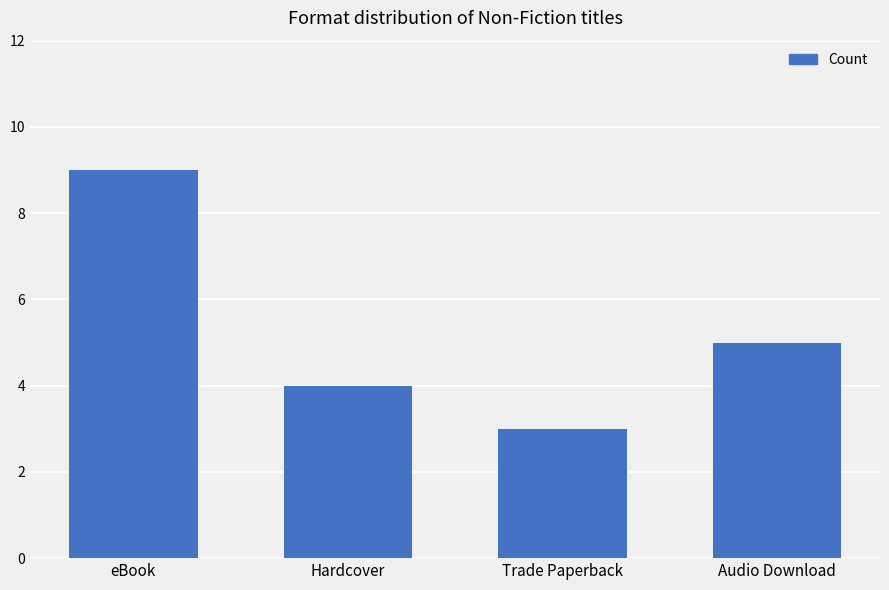

What is the minimum value shown in the chart?

3